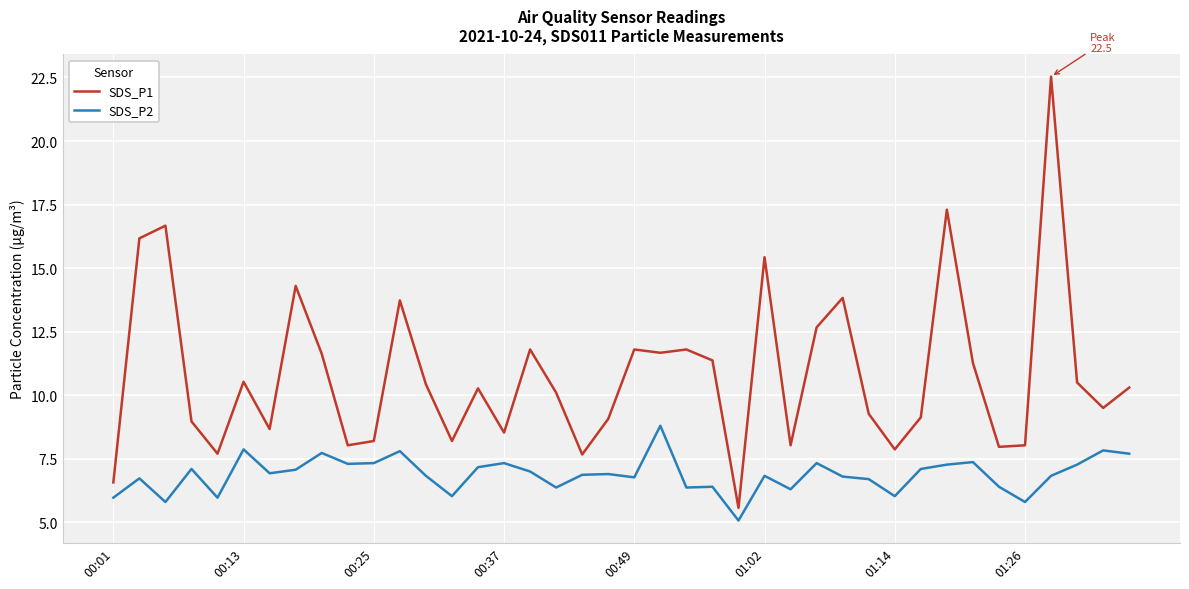

List the series in order of their peak value, lowest first.

SDS_P2, SDS_P1